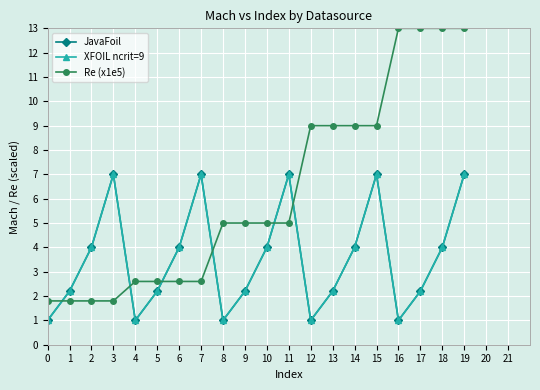

Which label corresponds to the largest value in the chart?

16